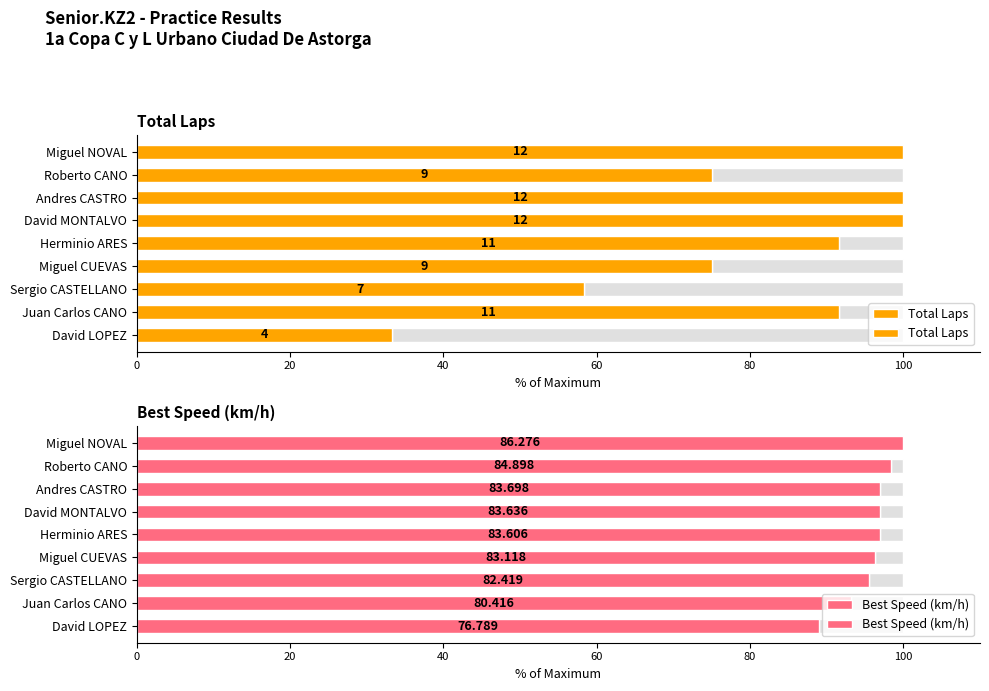

Which series changed the most between Miguel CUEVAS and Juan Carlos CANO?

Total Laps